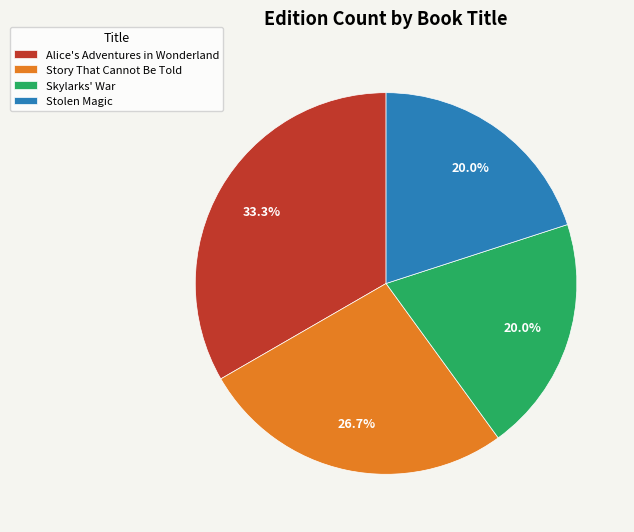

Does Skylarks' War account for over 50% of the chart?

No